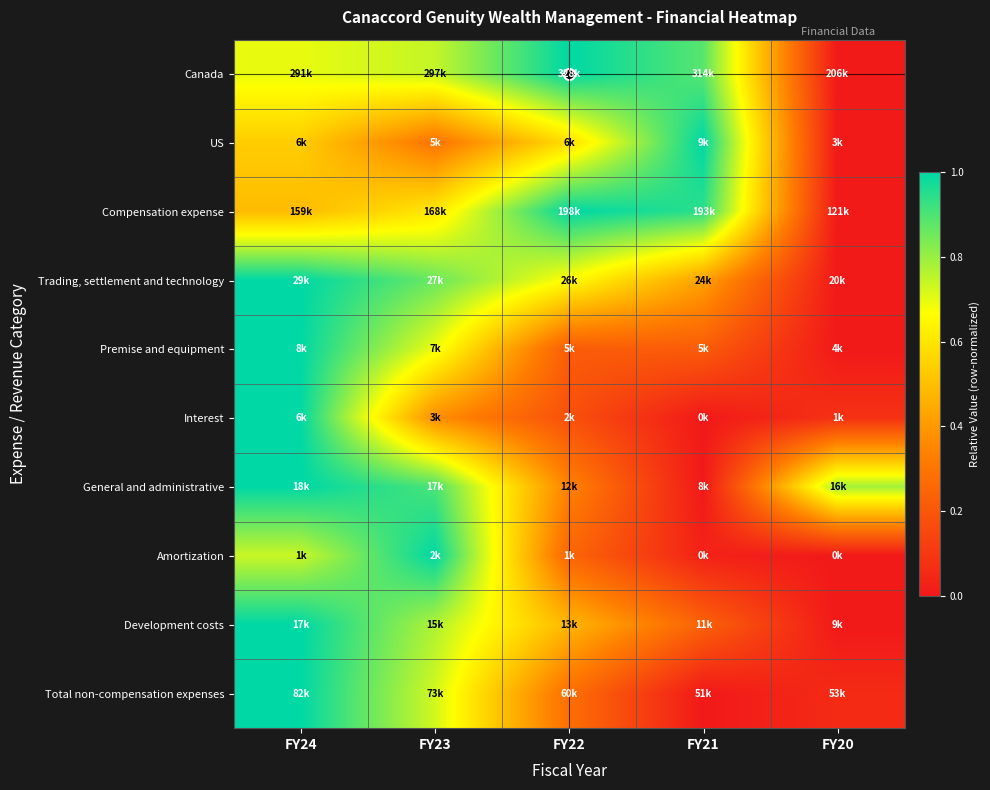

Reading left to right, extract all data points from this chart.

Canada: FY24=0.7	FY23=0.7	FY22=1.0	FY21=0.9	FY20=0.0
US: FY24=0.5	FY23=0.3	FY22=0.6	FY21=1.0	FY20=0.0
Compensation expense: FY24=0.5	FY23=0.6	FY22=1.0	FY21=0.9	FY20=0.0
Trading, settlement and technology: FY24=1.0	FY23=0.9	FY22=0.7	FY21=0.4	FY20=0.0
Premise and equipment: FY24=1.0	FY23=0.7	FY22=0.2	FY21=0.2	FY20=0.0
Interest: FY24=1.0	FY23=0.4	FY22=0.2	FY21=0.0	FY20=0.1
General and administrative: FY24=1.0	FY23=0.9	FY22=0.3	FY21=0.0	FY20=0.8
Amortization: FY24=0.7	FY23=1.0	FY22=0.3	FY21=0.0	FY20=0.0
Development costs: FY24=1.0	FY23=0.8	FY22=0.5	FY21=0.2	FY20=0.0
Total non-compensation expenses: FY24=1.0	FY23=0.7	FY22=0.3	FY21=0.0	FY20=0.1